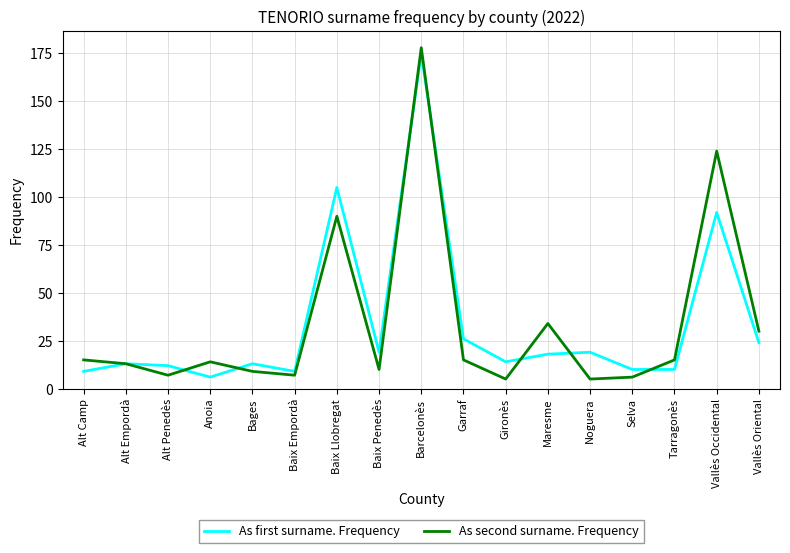

Reading left to right, extract all data points from this chart.

As first surname. Frequency: Alt Camp=9	Alt Empordà=13	Alt Penedès=12	Anoia=6	Bages=13	Baix Empordà=9	Baix Llobregat=105	Baix Penedès=19	Barcelonès=175	Garraf=26	Gironès=14	Maresme=18	Noguera=19	Selva=10	Tarragonès=10	Vallès Occidental=92	Vallès Oriental=24
As second surname. Frequency: Alt Camp=15	Alt Empordà=13	Alt Penedès=7	Anoia=14	Bages=9	Baix Empordà=7	Baix Llobregat=90	Baix Penedès=10	Barcelonès=178	Garraf=15	Gironès=5	Maresme=34	Noguera=5	Selva=6	Tarragonès=15	Vallès Occidental=124	Vallès Oriental=30